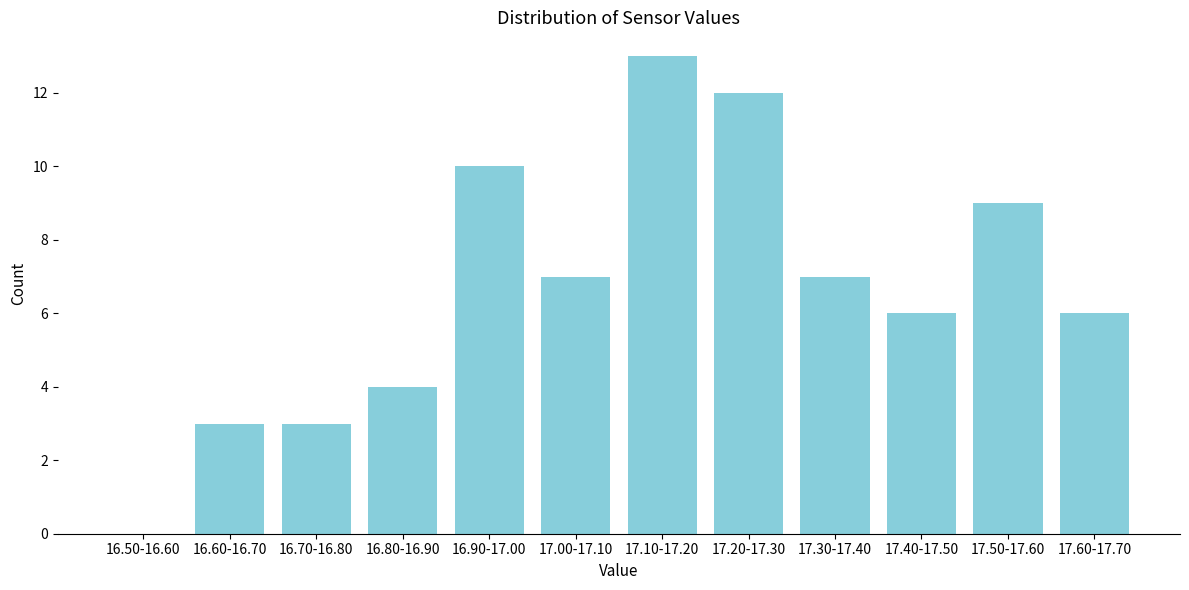

Reading left to right, extract all data points from this chart.

16.50-16.60=0	16.60-16.70=3	16.70-16.80=3	16.80-16.90=4	16.90-17.00=10	17.00-17.10=7	17.10-17.20=13	17.20-17.30=12	17.30-17.40=7	17.40-17.50=6	17.50-17.60=9	17.60-17.70=6